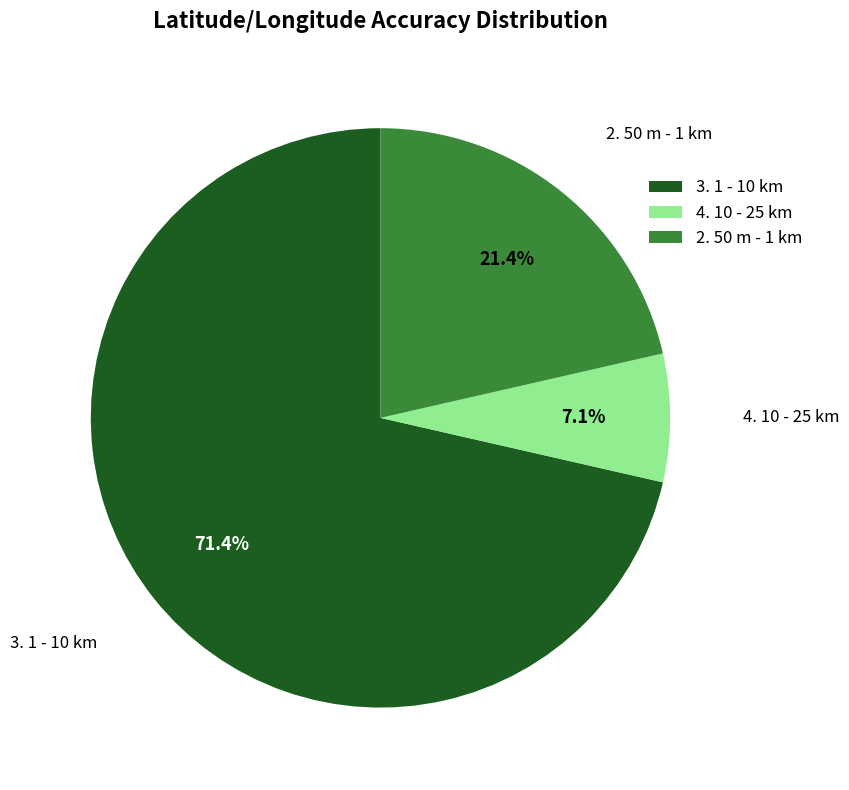

To the nearest percent, what is the combined percentage of 2. 50 m - 1 km and 4. 10 - 25 km?

29%